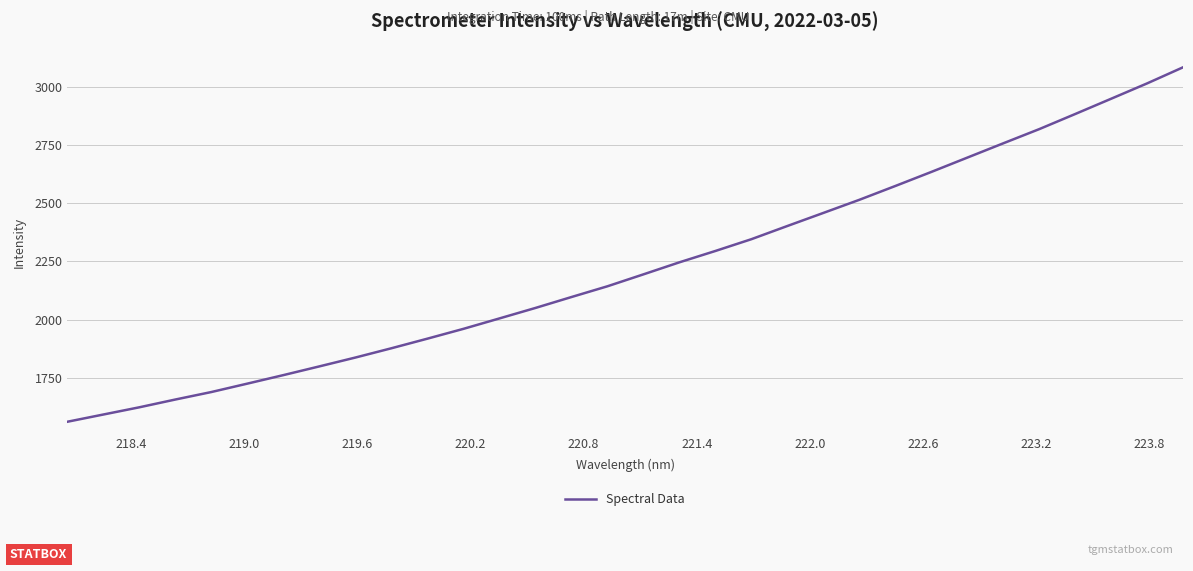

What is the difference between the maximum and minimum values?

1522.5